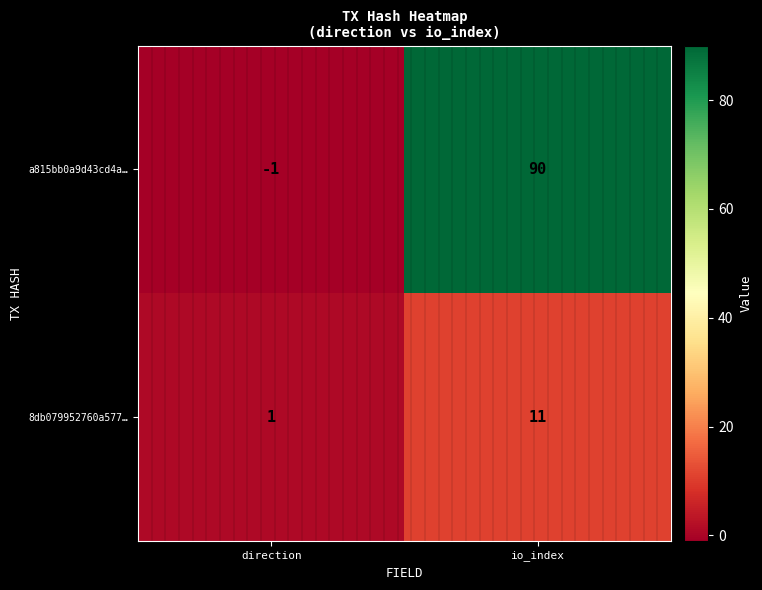

The a815bb0a9d43cd4a… series shows 90 at io_index. True or false?

True